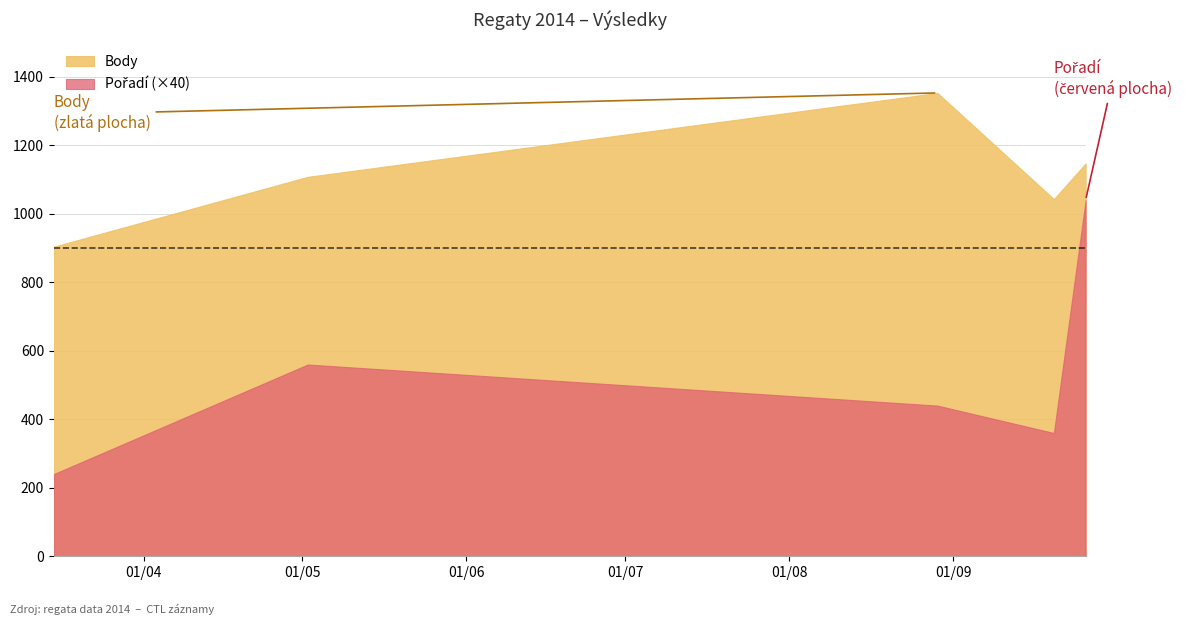

Where is the first local maximum for Pořadí?

2014-05-02